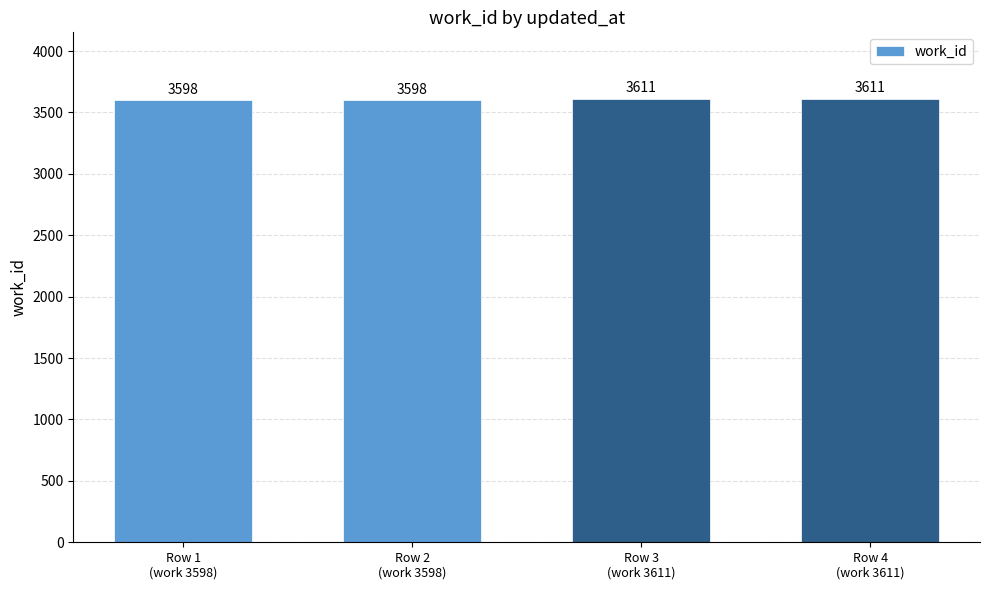

The value at Row 1
(work 3598) is 3598. True or false?

True